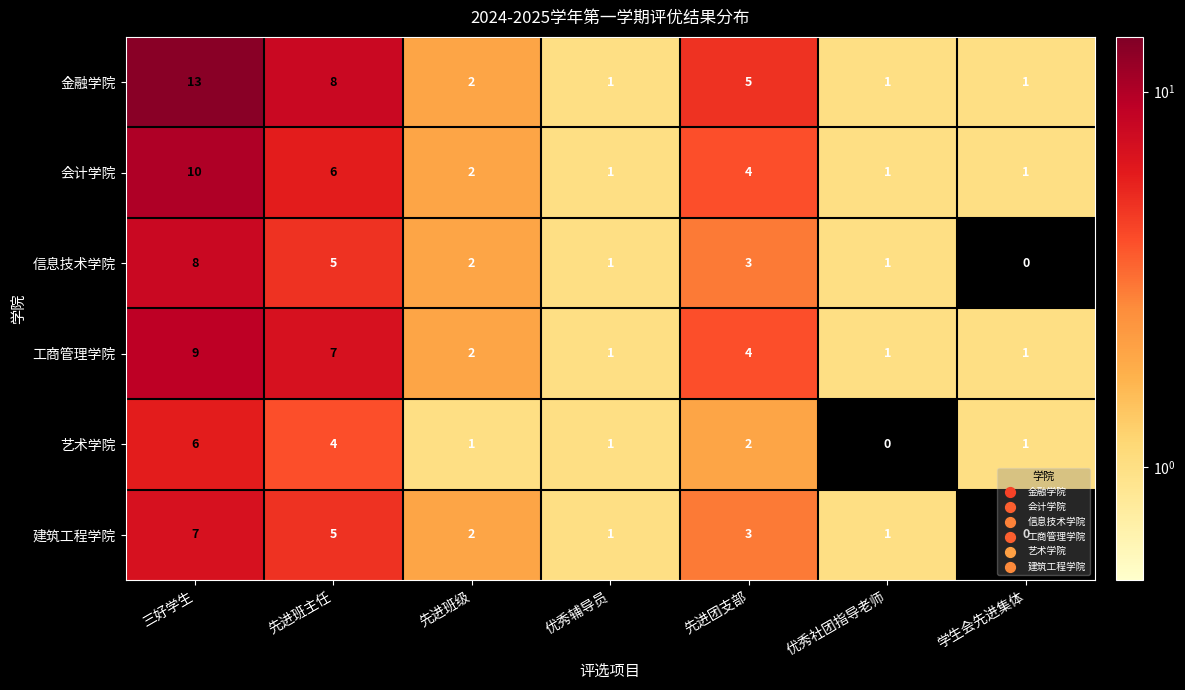

The value of 金融学院 at 先进团支部 is 5. True or false?

True